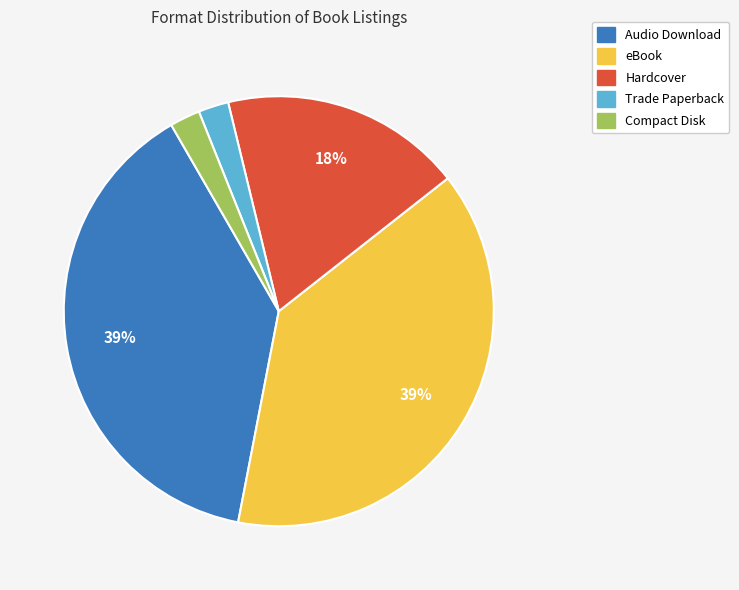

The eBook slice represents 24% of the pie. True or false?

False